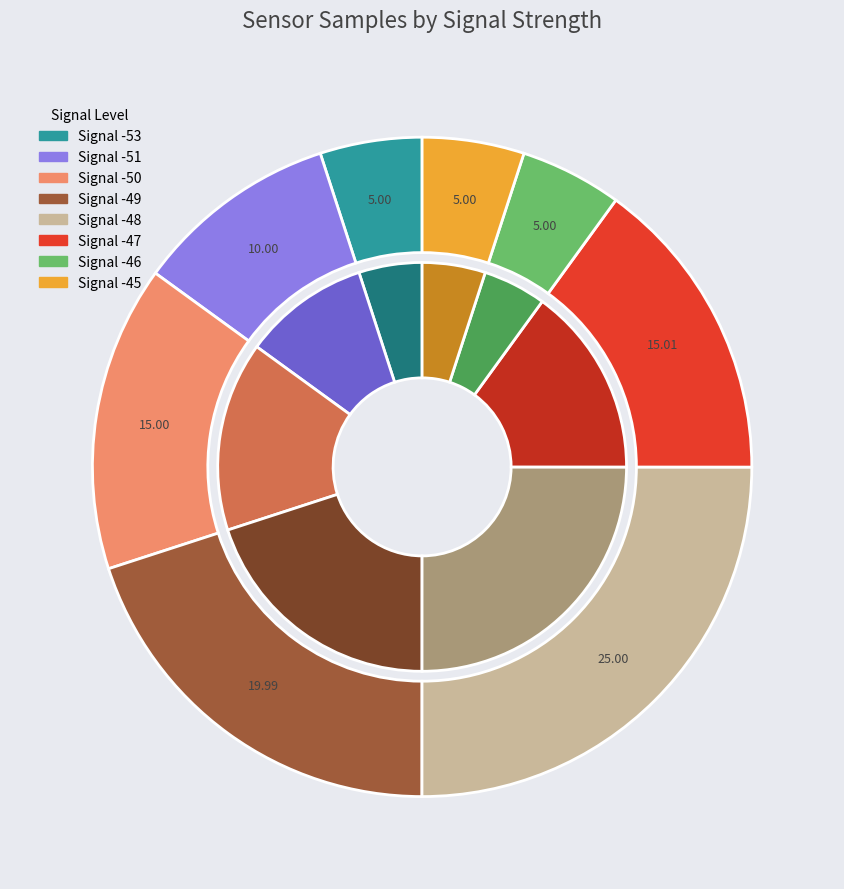

Do -50 and -46 together represent more than half of the pie?

No